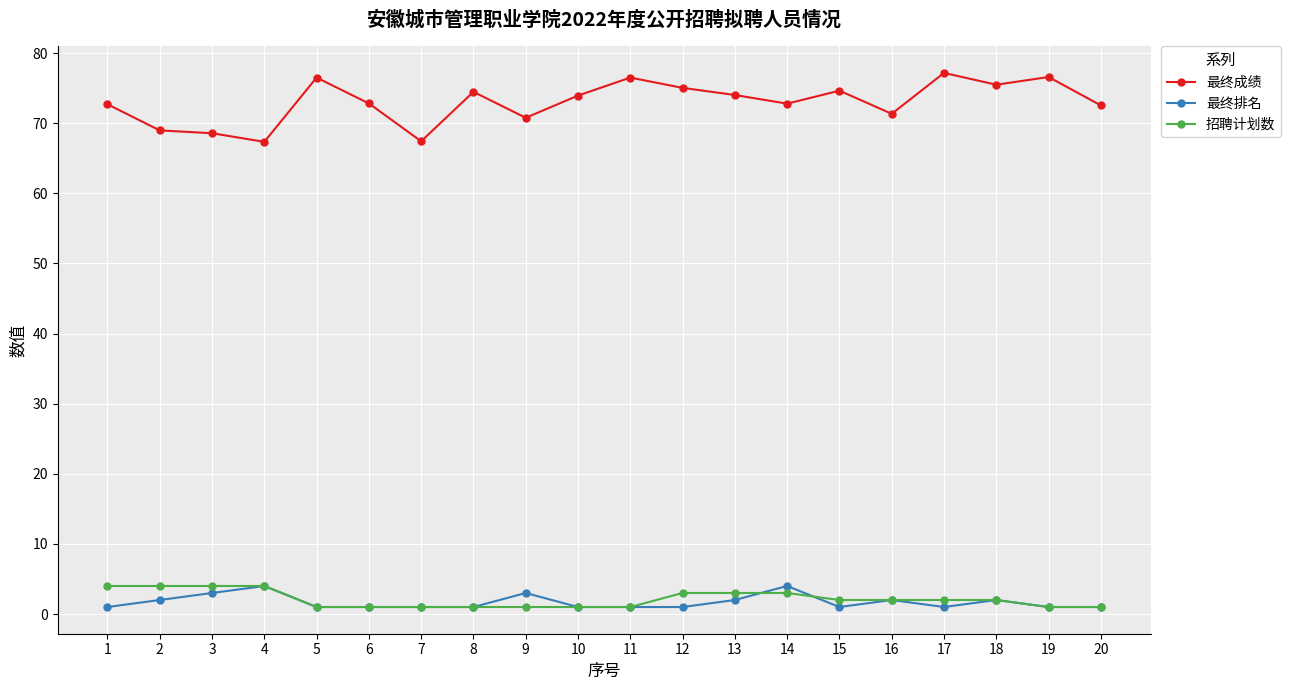

How many series are shown in this chart?

3